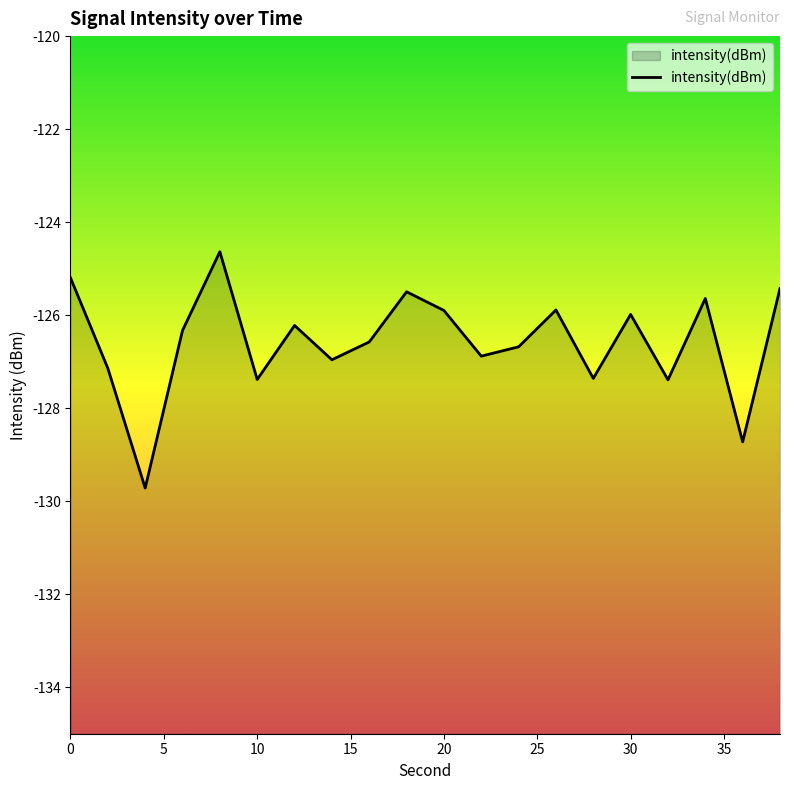

How many interior local valleys (lower than both neighbors) does the data have?

7